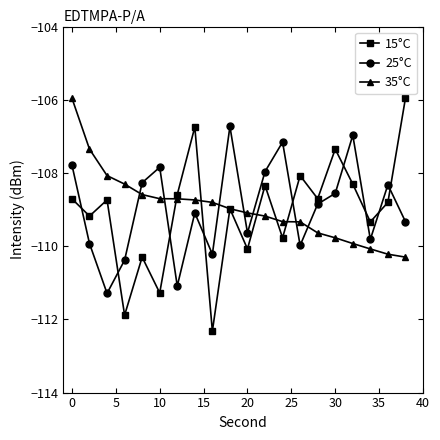

How many distinct data groups are displayed?

3